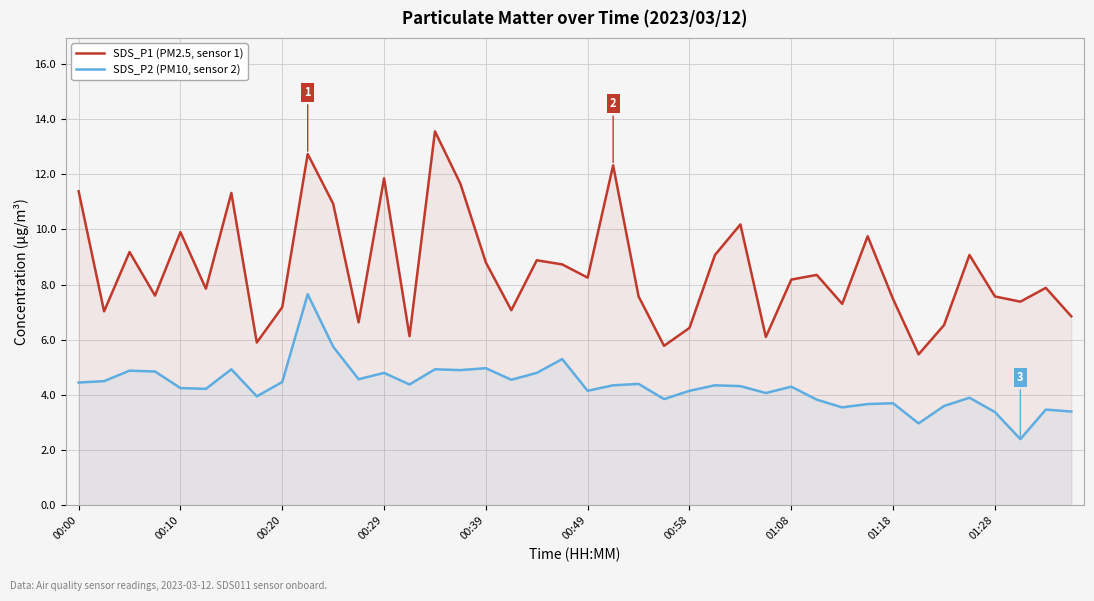

How many data points in SDS_P1 (PM2.5, sensor 1) are less than 8?

20